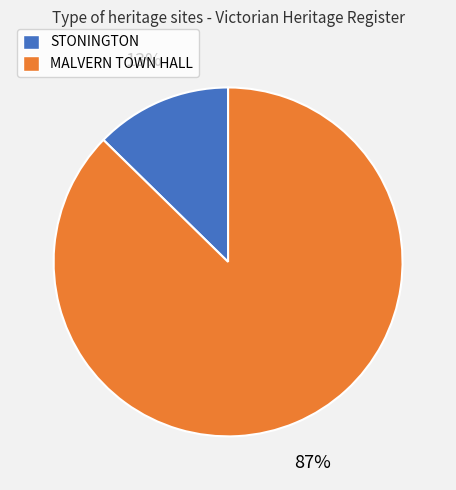

Combined, do STONINGTON and MALVERN TOWN HALL account for over 50%?

Yes